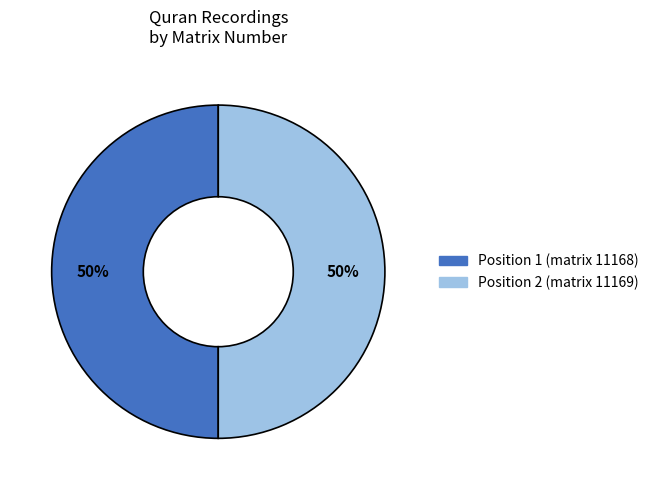

Is it true that Position 1 (matrix 11168) is 36% of the pie?

False